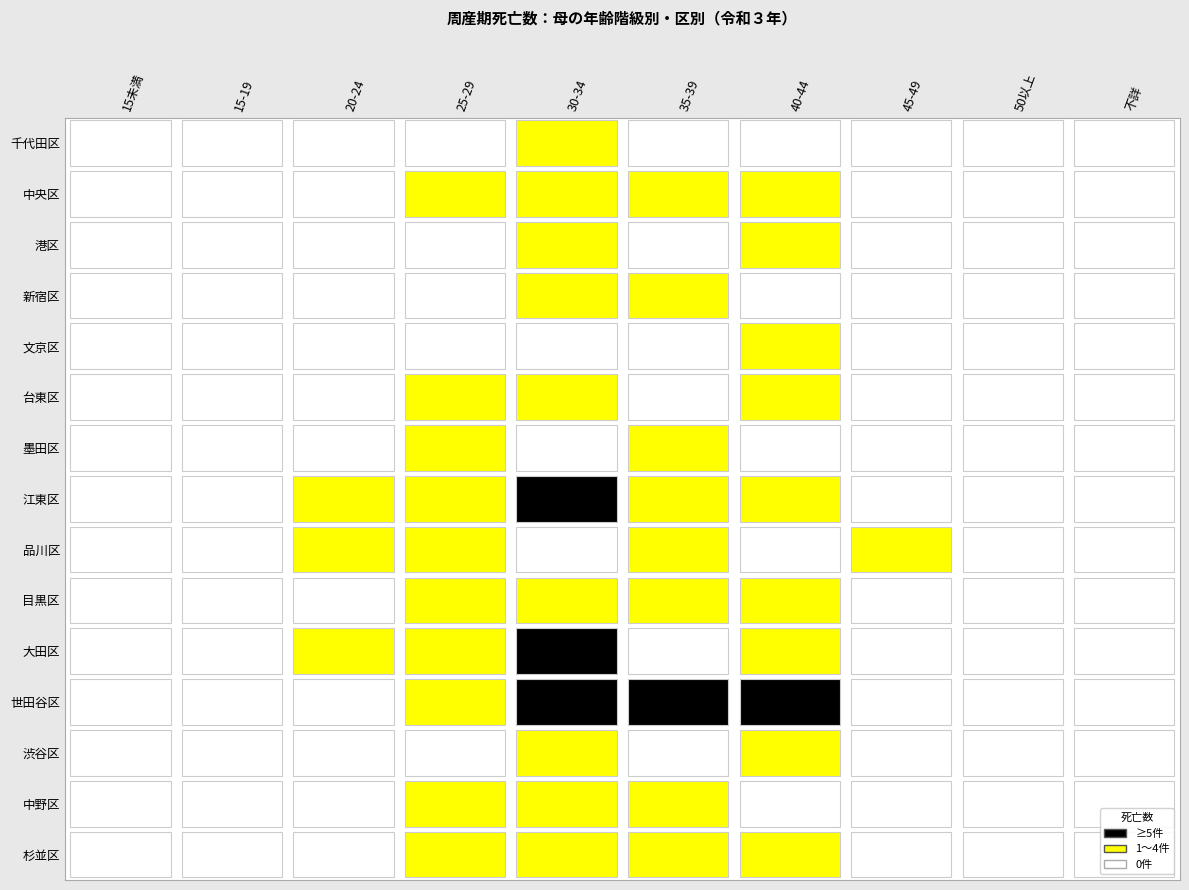

What is the difference between the maximum and minimum values in the 文京区 series?

2